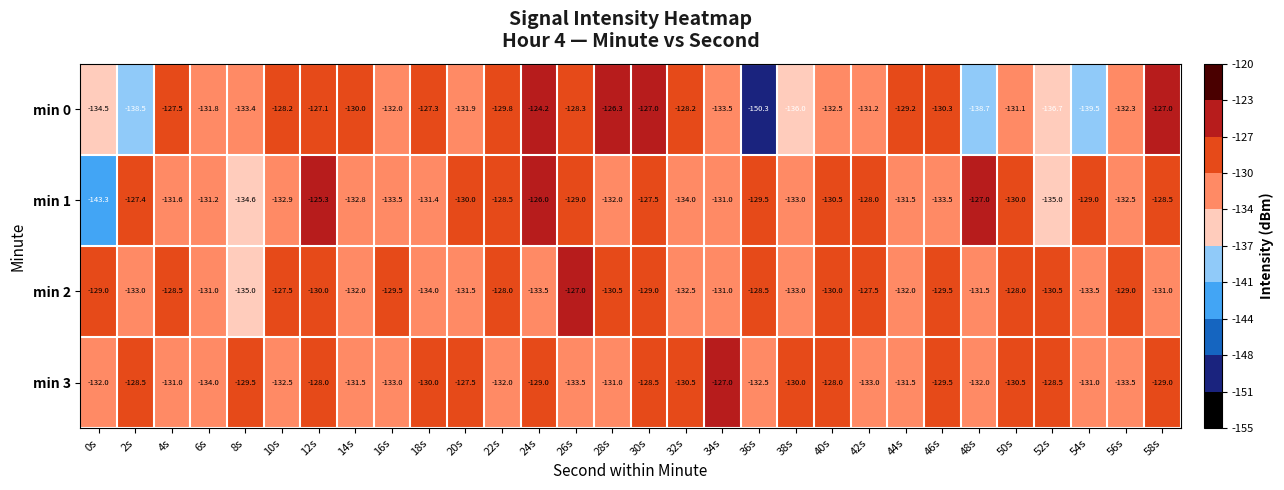

What is the difference between the highest and lowest values at 46s?

4.0